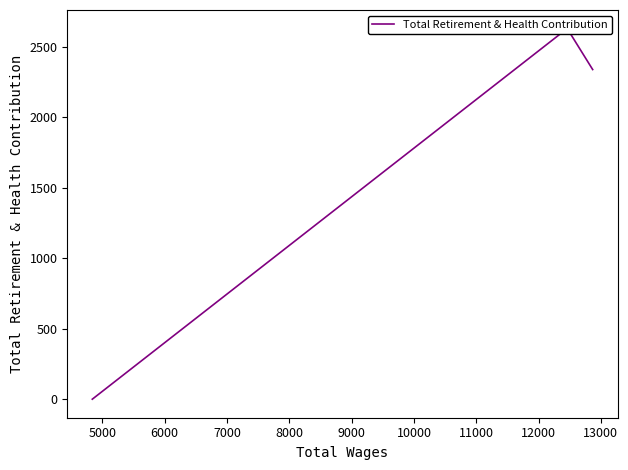

What is the greatest value displayed?

2630